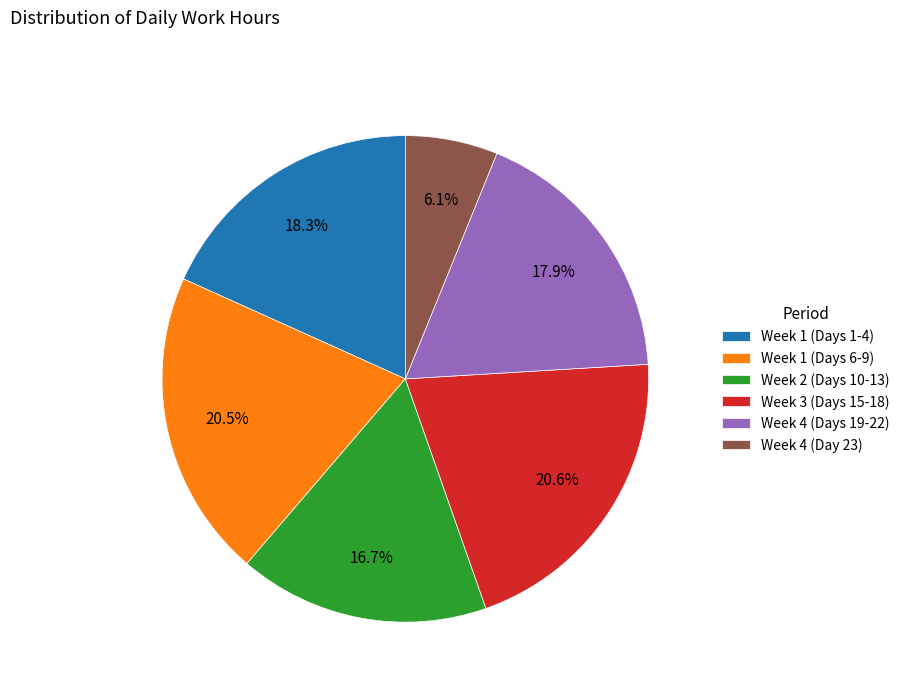

Is there any slice that represents more than half of the pie?

No